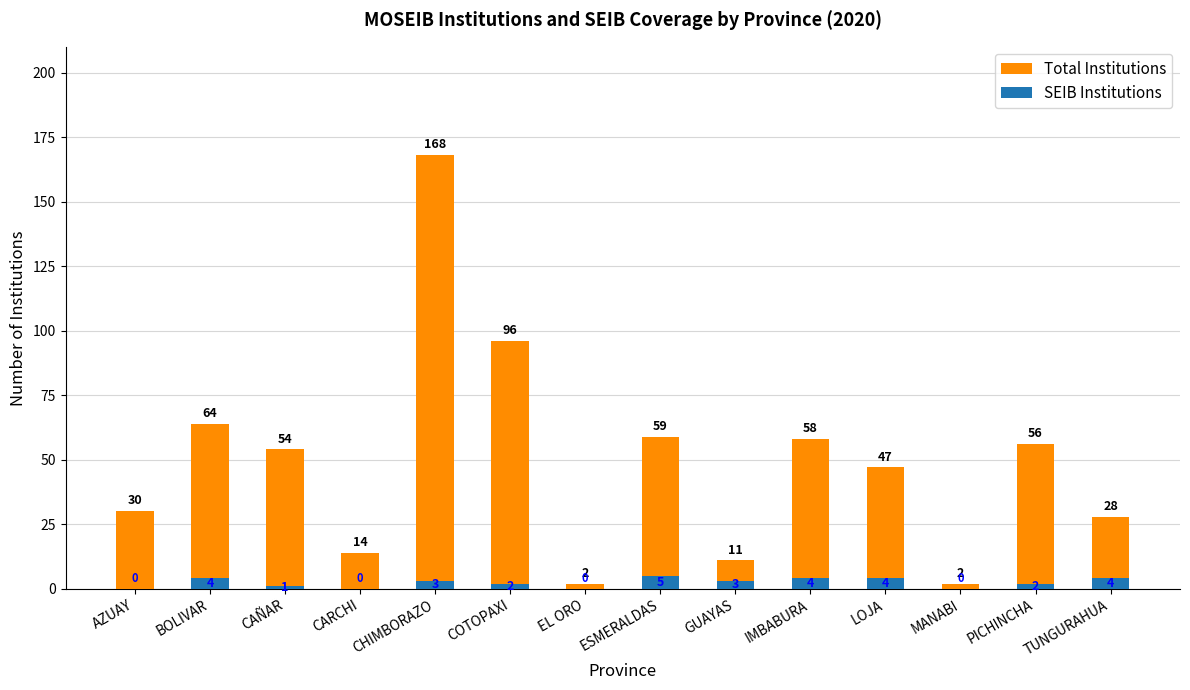

At MANABI, list the series in order from largest to smallest.

Total Institutions, SEIB Institutions